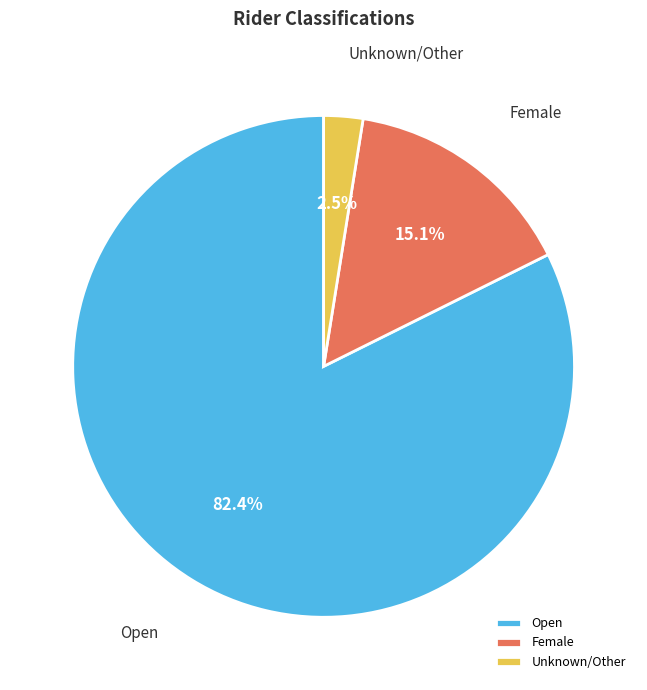

Which category has the smallest portion of the pie?

Unknown/Other